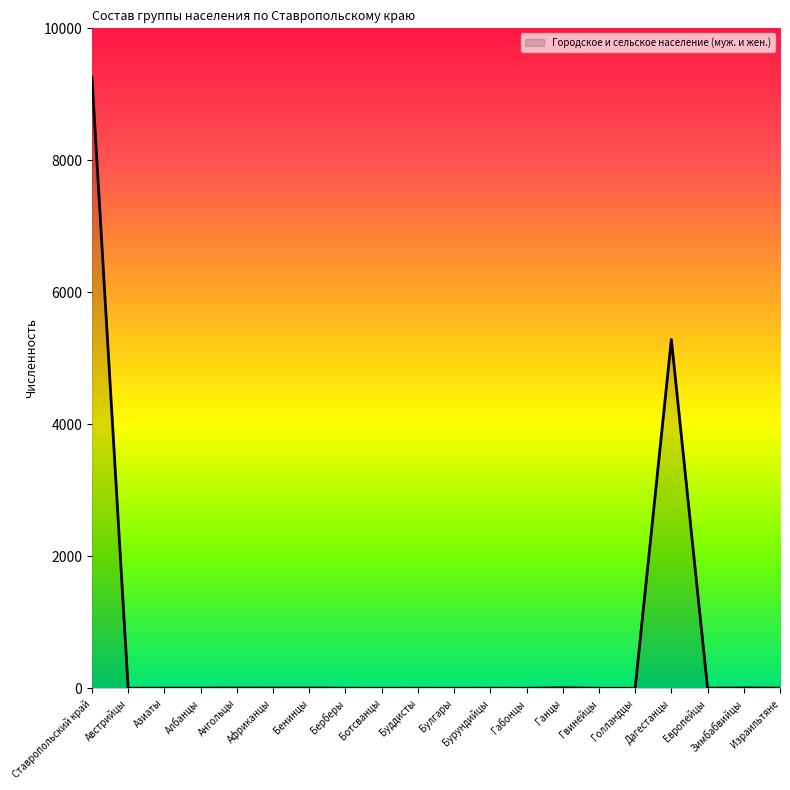

How many lines are shown in the chart?

1